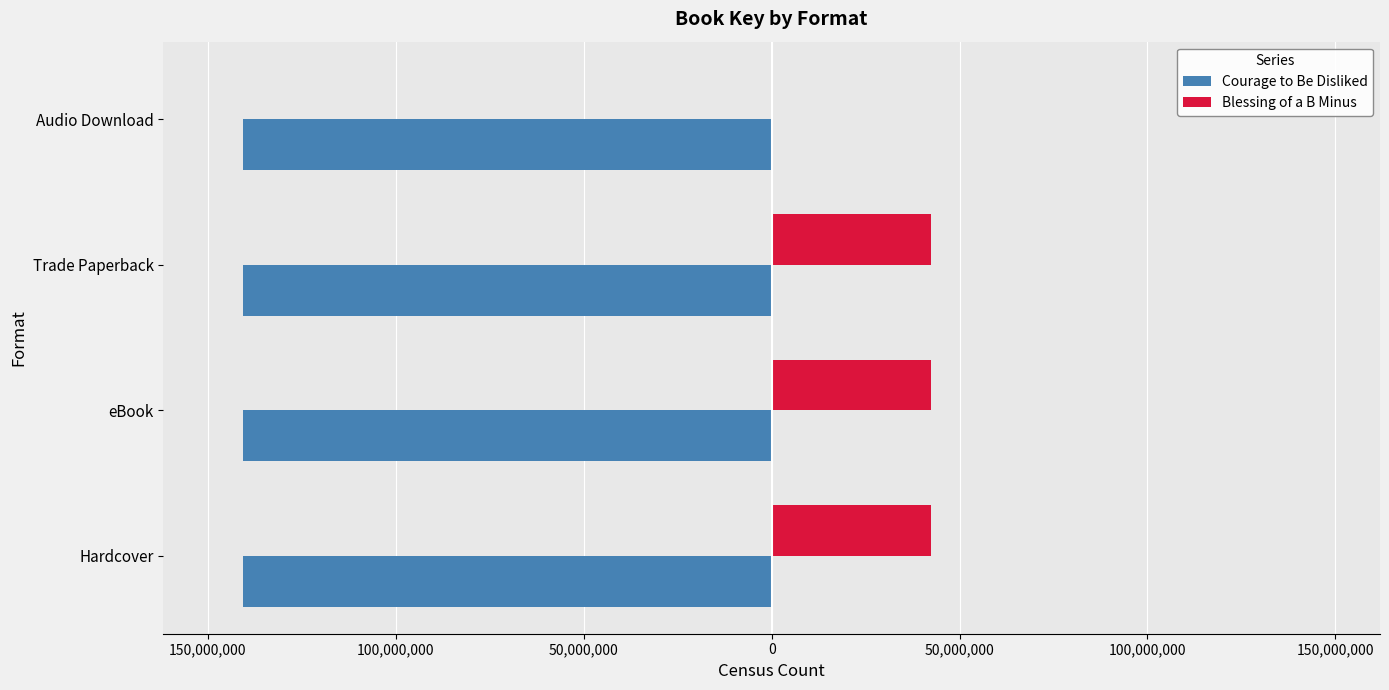

What are all the series names shown in the legend?

Courage to Be Disliked, Blessing of a B Minus